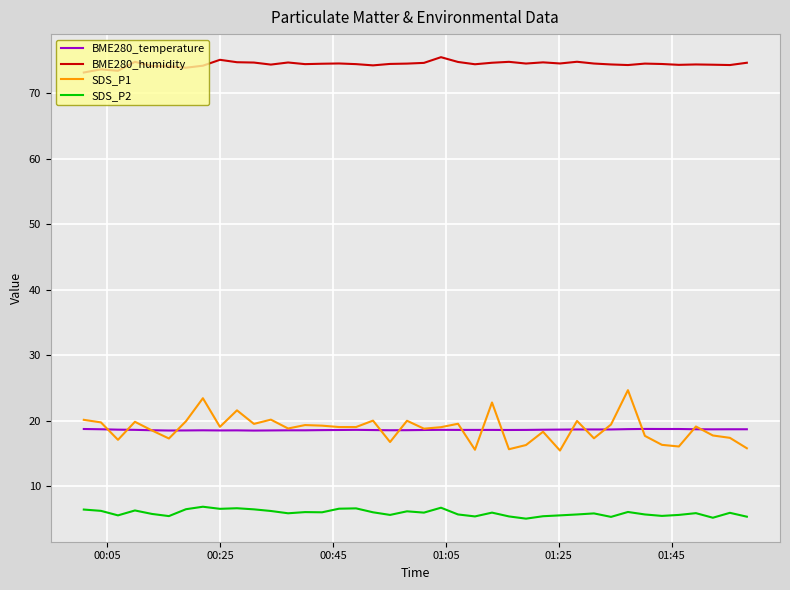

Which series has the widest spread of values?

SDS_P1